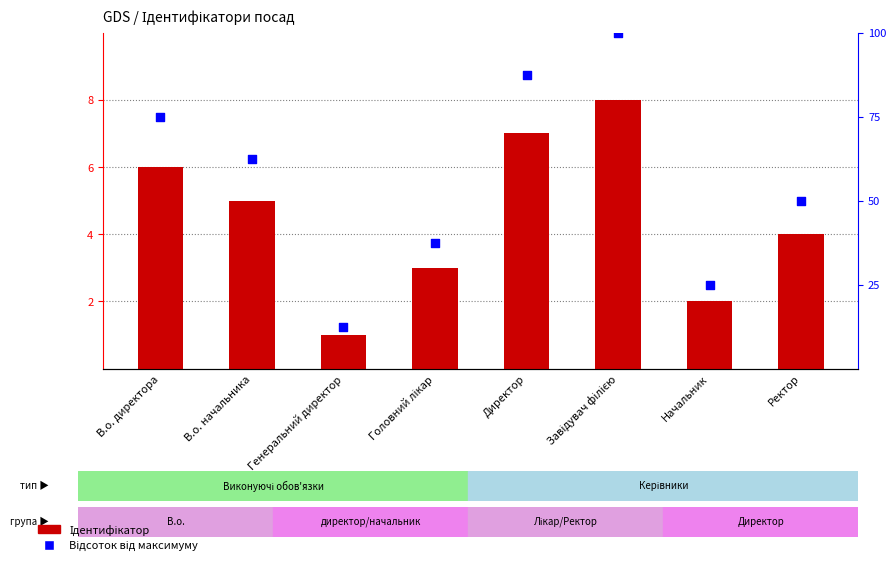

At which category is the sum across all series the highest?

Завідувач філією